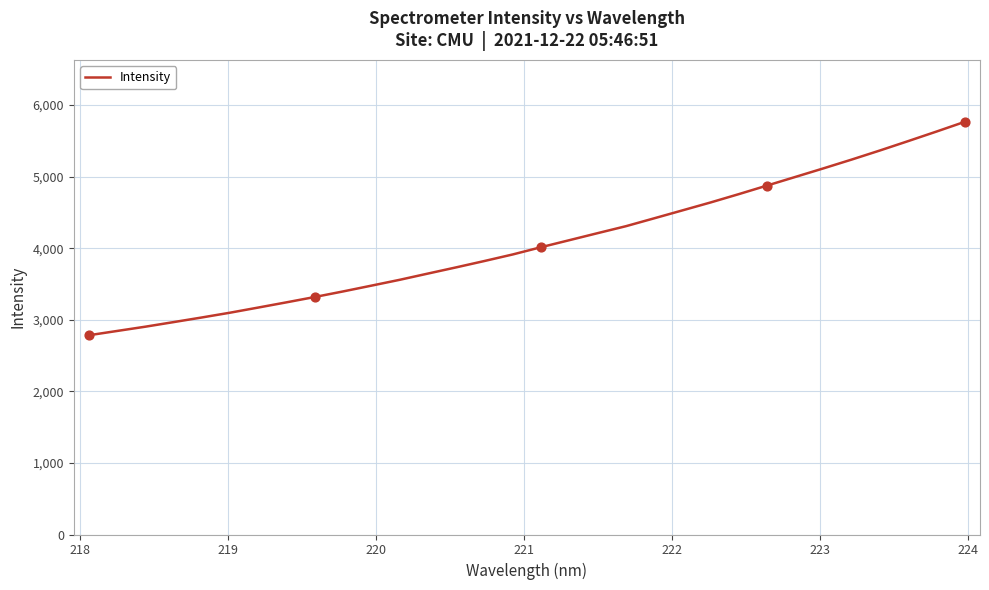

What is the minimum value shown in the chart?

2783.7